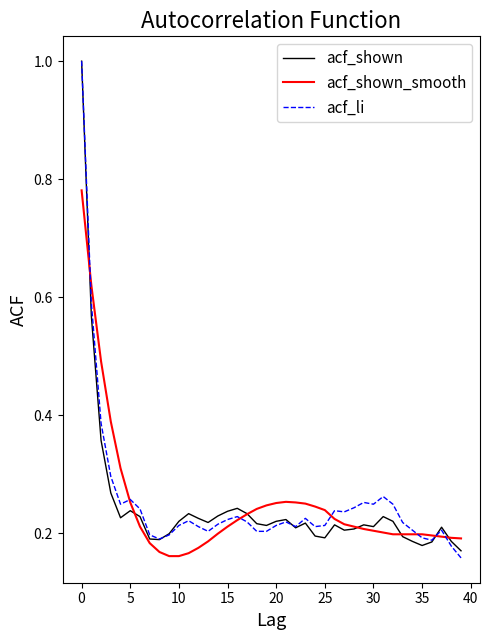

What is the maximum value shown in the chart?

1.0